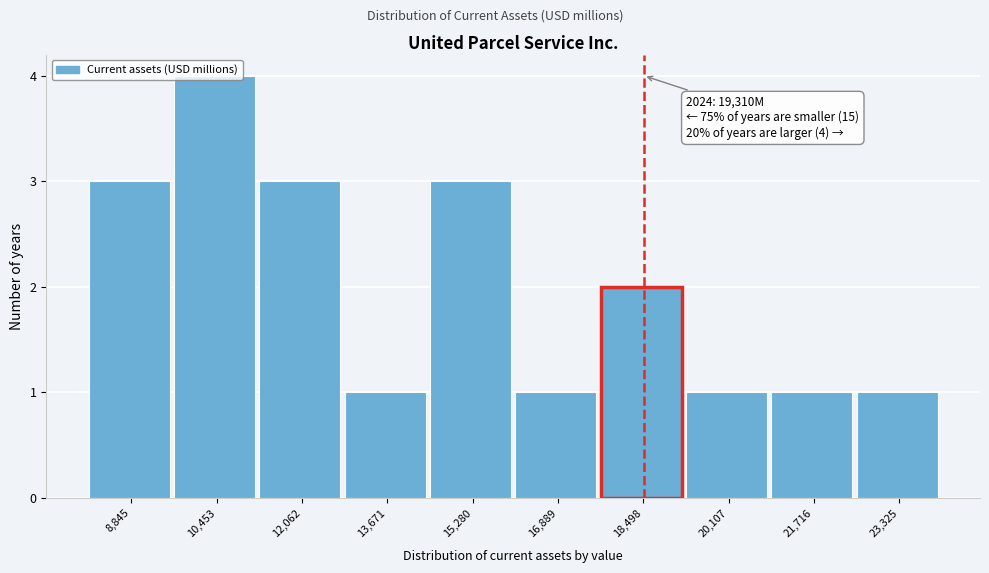

Approximately how many times larger is the value at 21,716 compared to 23,325?

1.0